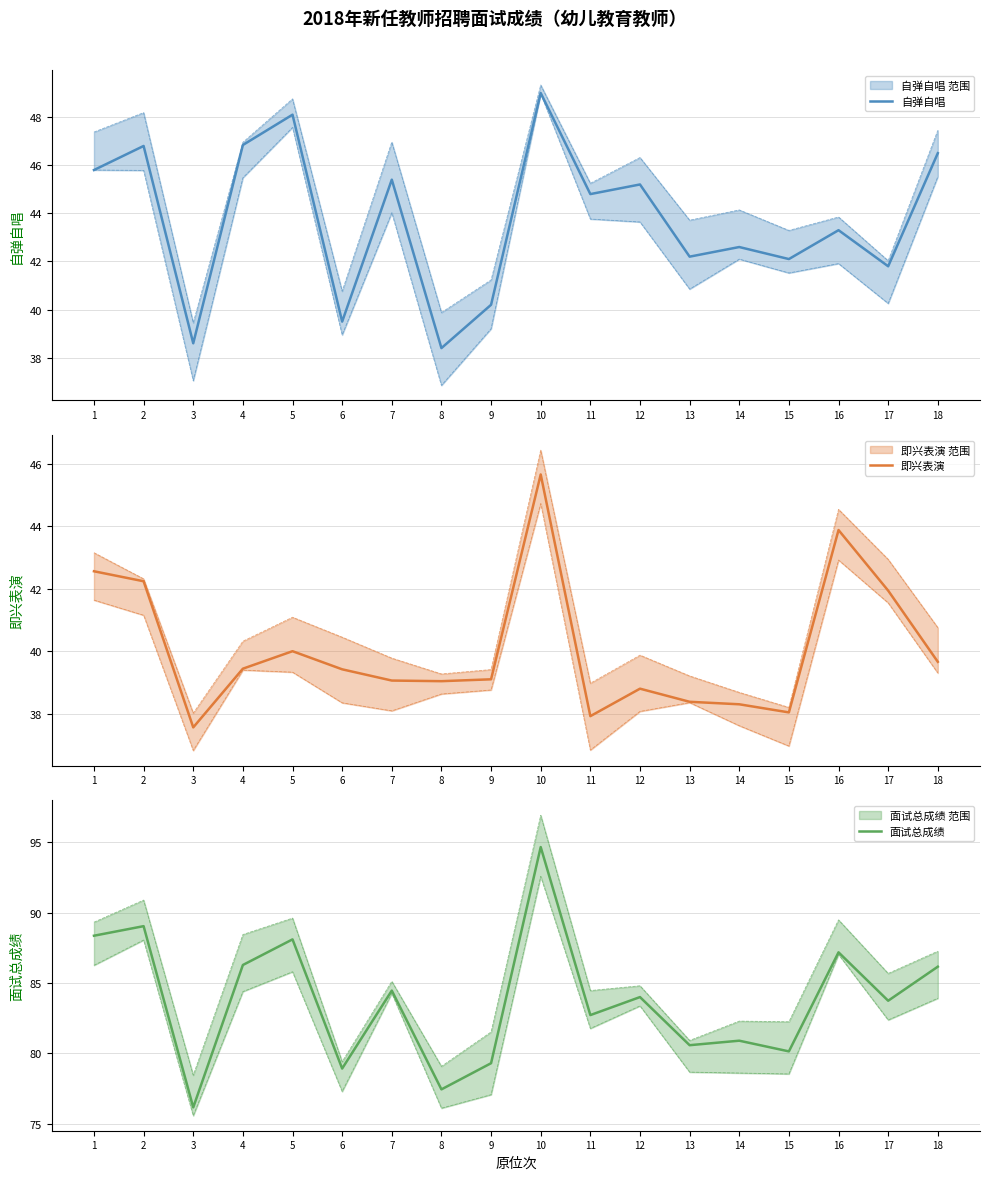

What is the sum of the 即兴表演 values at 1 and 14?

80.9